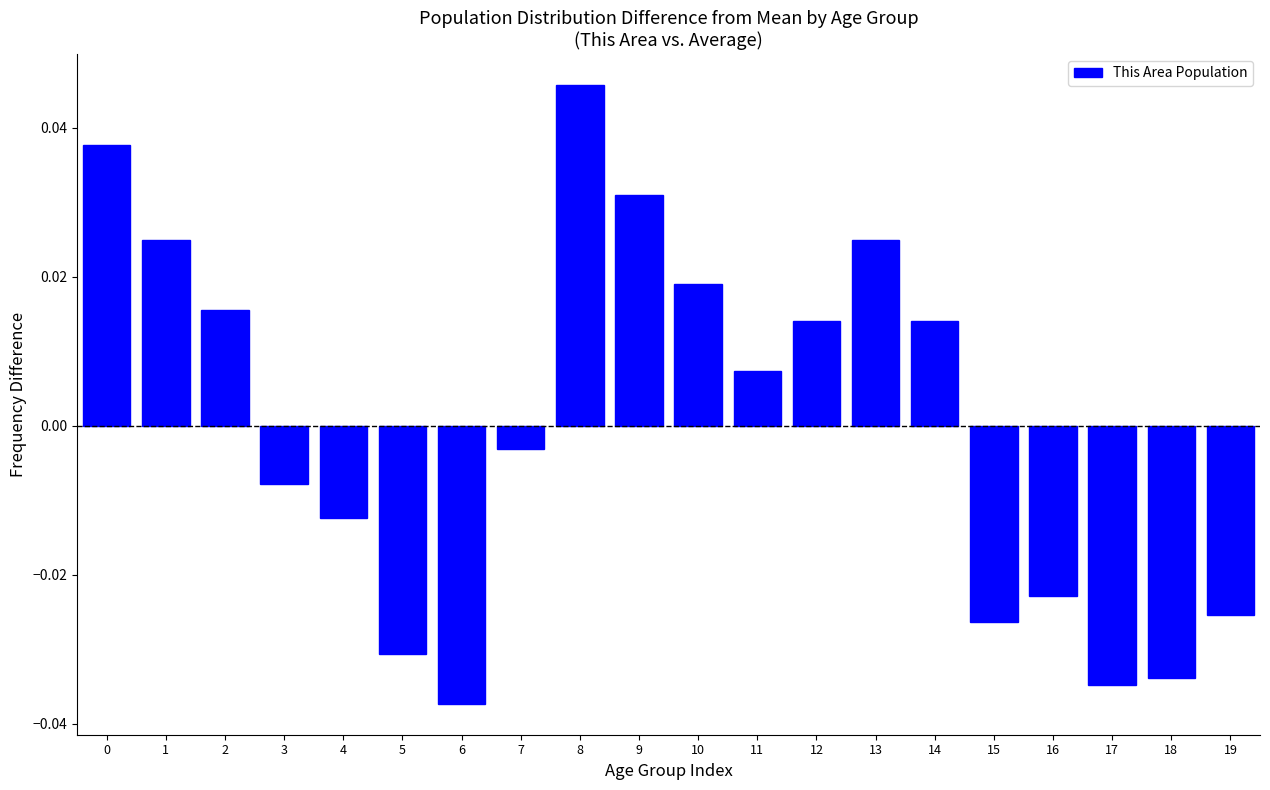

Which has a higher value, 9 or 16?

9